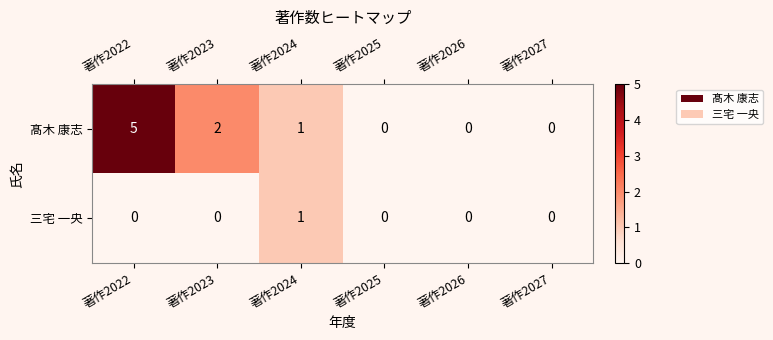

How many distinct data groups are displayed?

2